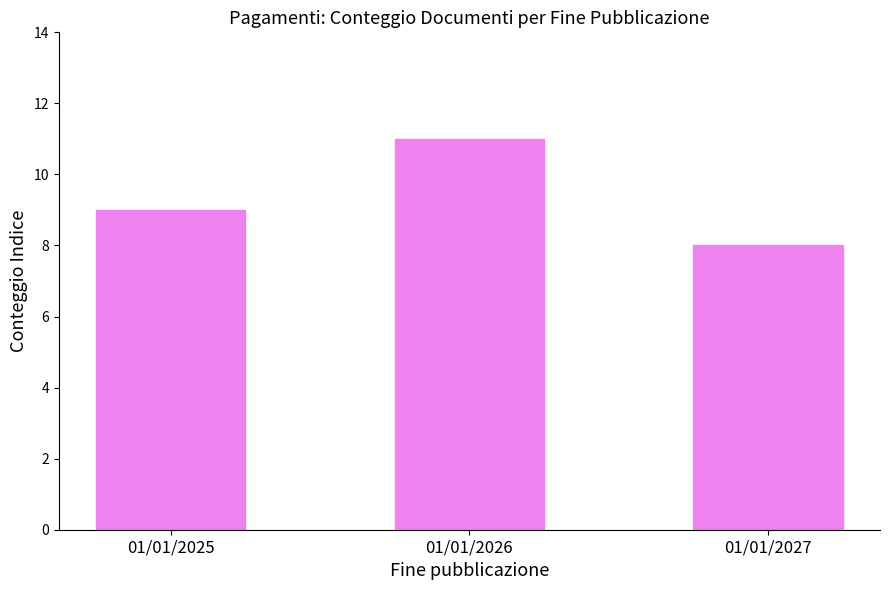

The chart shows a value of 15 at 01/01/2025. True or false?

False